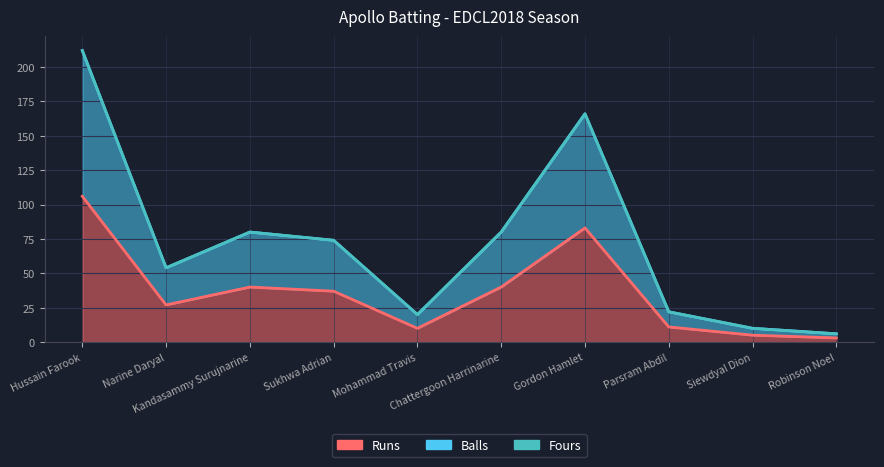

How many lines are shown in the chart?

2